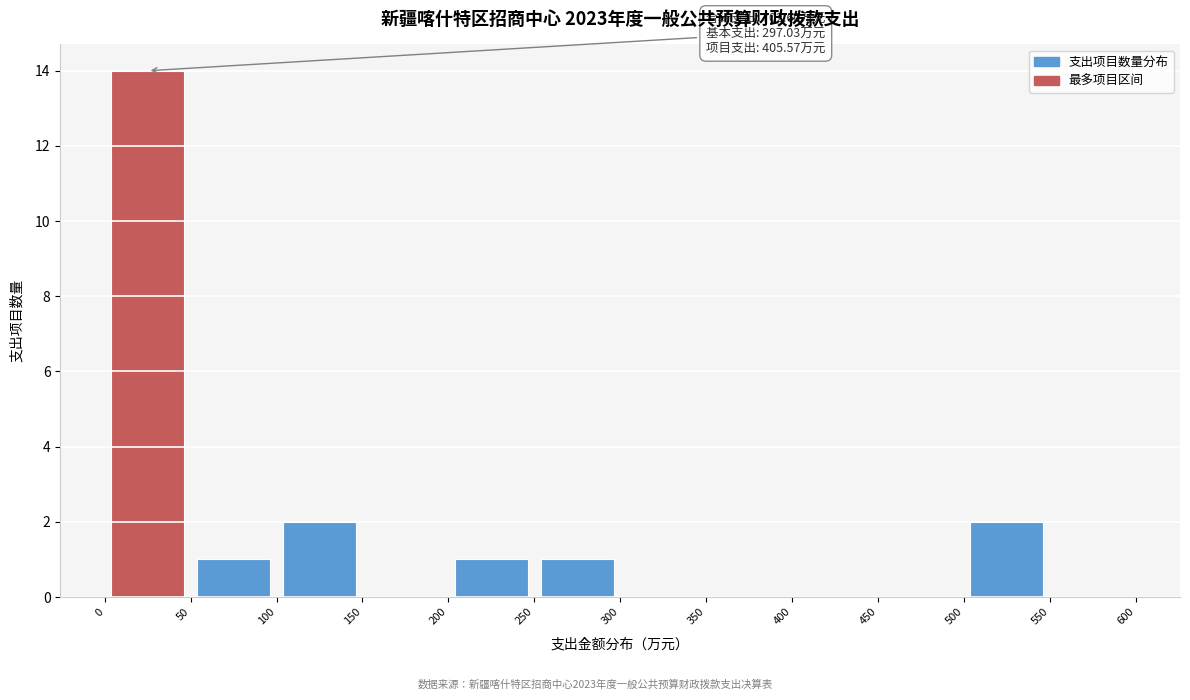

Which range on the x-axis has the tallest bar?

0 to 50